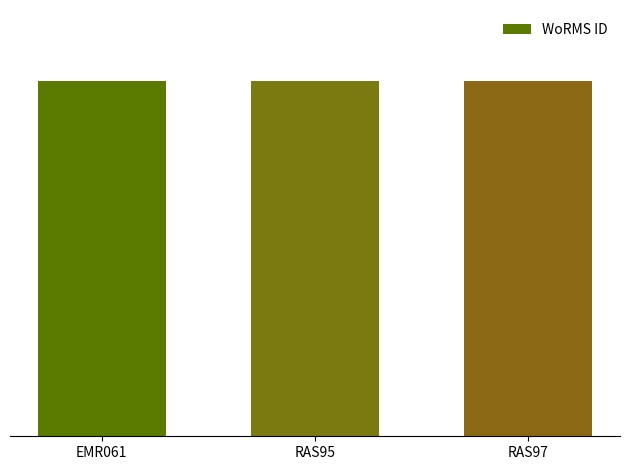

Reading right to left, what are all the values shown in this chart?

103882	103862	103929